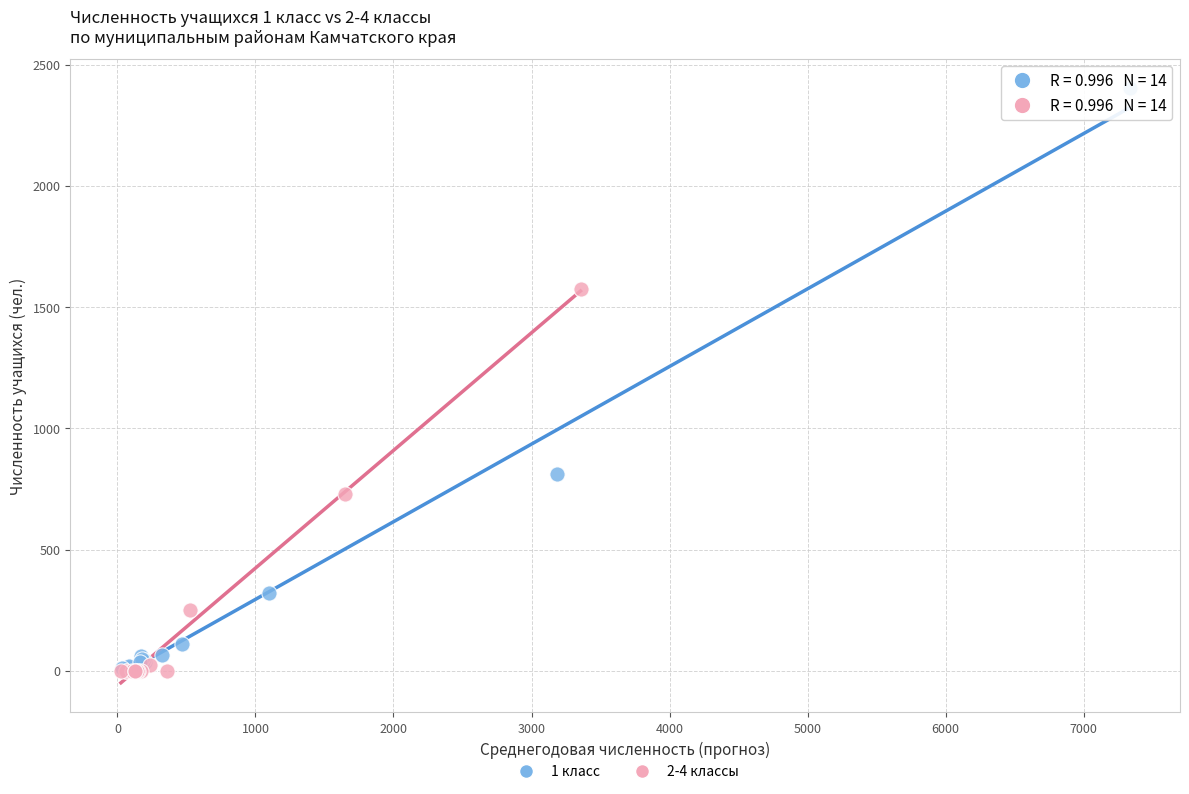

Which series has the largest Y range (max minus min)?

1 класс